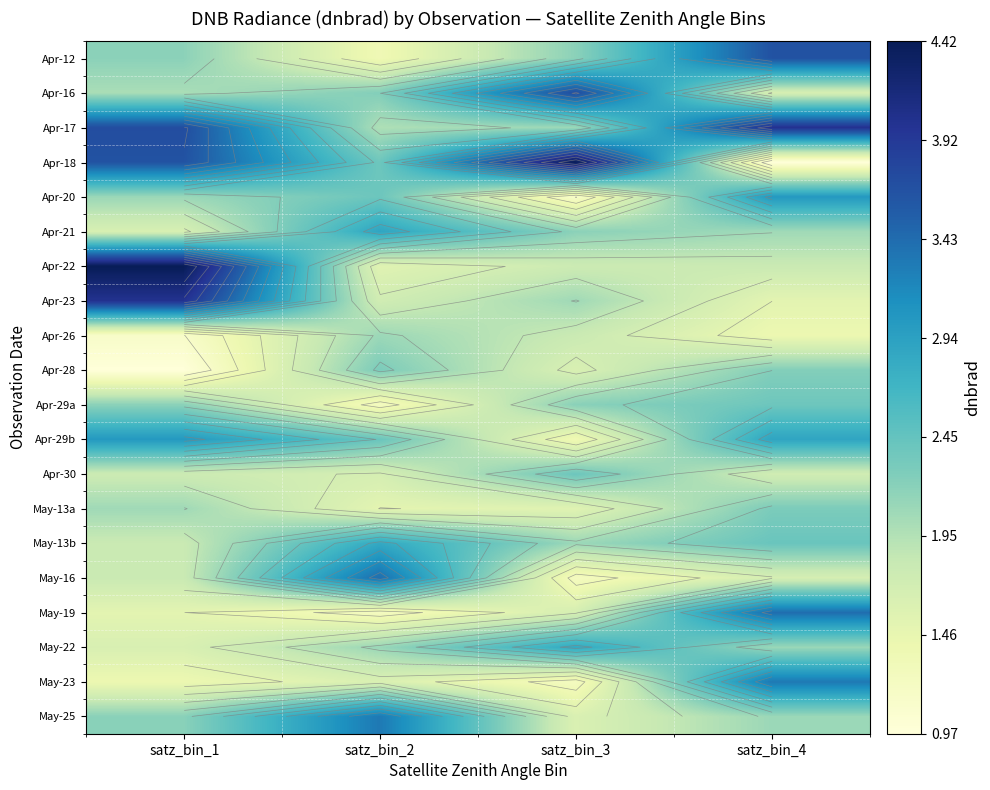

What is the total value across all series at satz_bin_3?

41.2